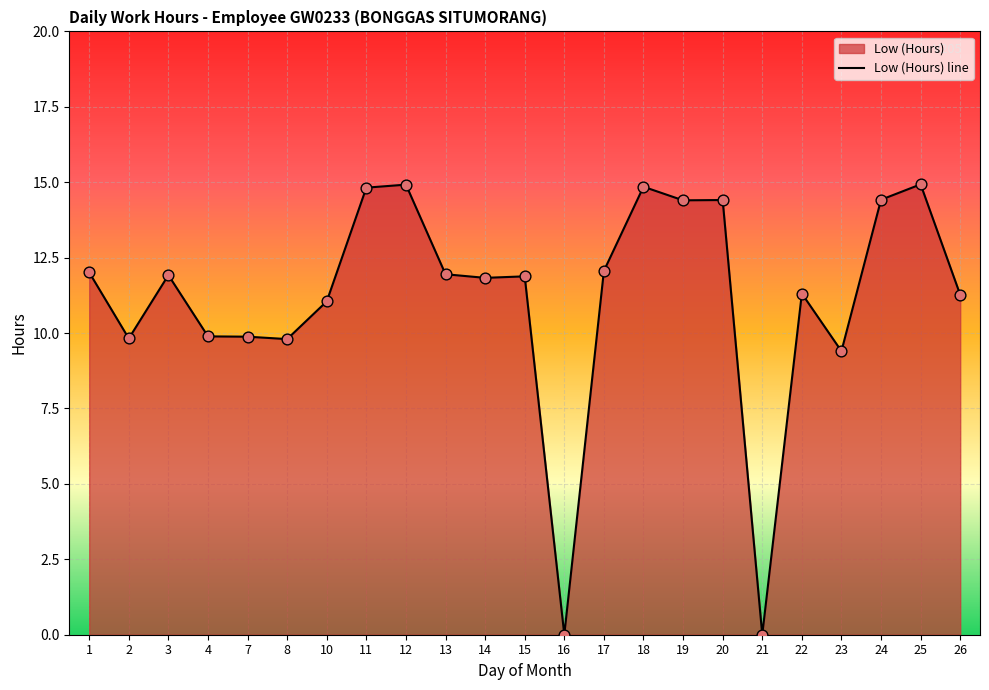

What is the change in value from 2 to 14?

+2.0